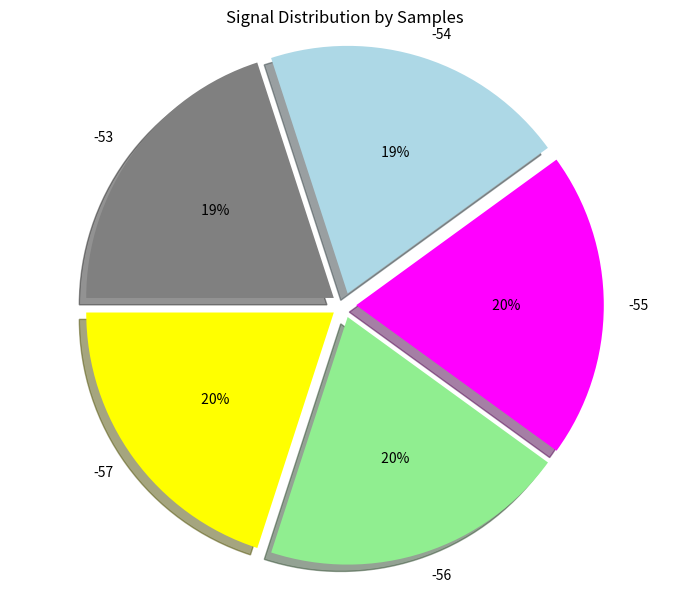

Between -56 and -56, which is larger?

-56